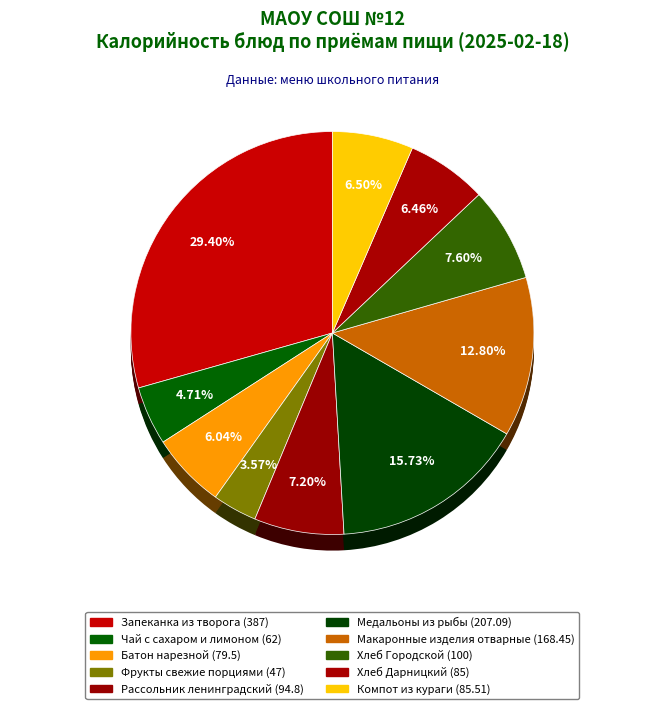

Rank the categories by value from lowest to highest.

Фрукты свежие порциями, Чай с сахаром и лимоном, Батон нарезной, Хлеб Дарницкий, Компот из кураги, Рассольник ленинградский, Хлеб Городской, Макаронные изделия отварные, Медальоны из рыбы, Запеканка из творога